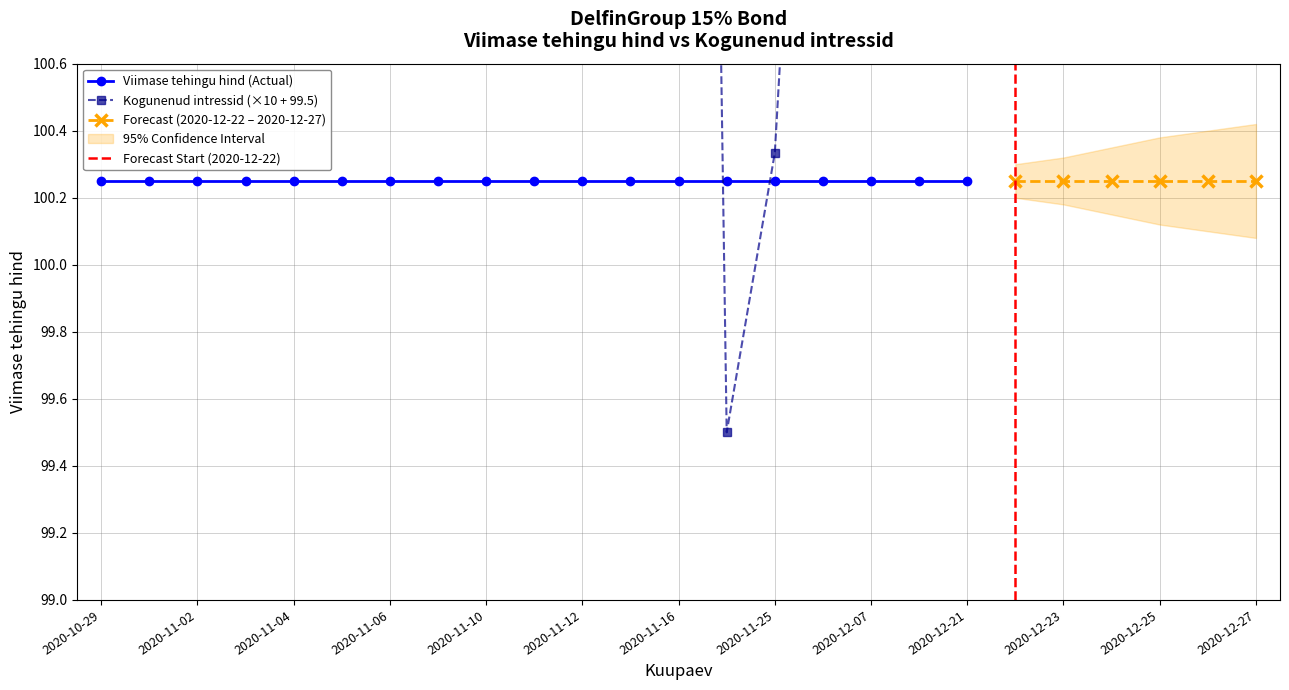

What is the label of the 1st point from the left?

2020-10-29